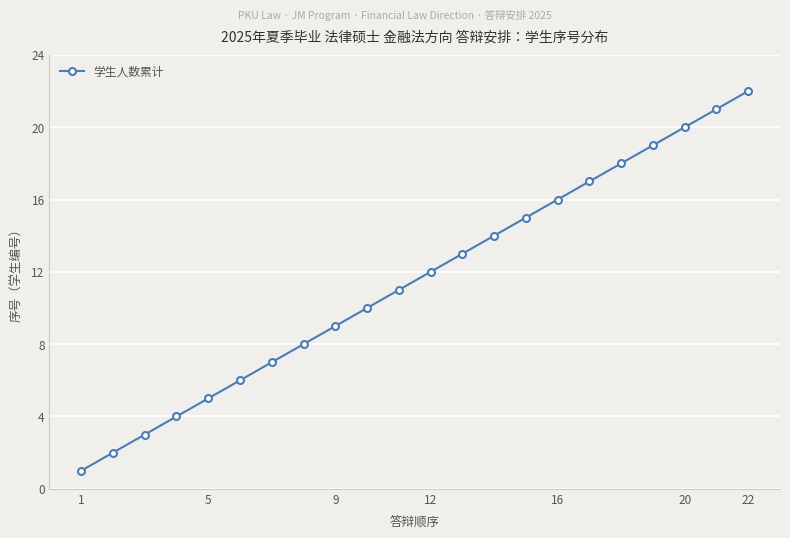

What is the maximum value shown in the chart?

22